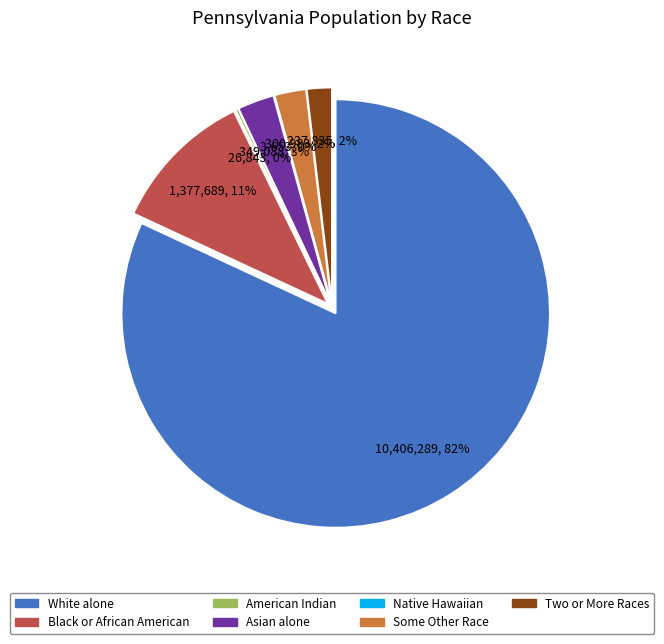

What percentage is NOT represented by White alone?

18.1%